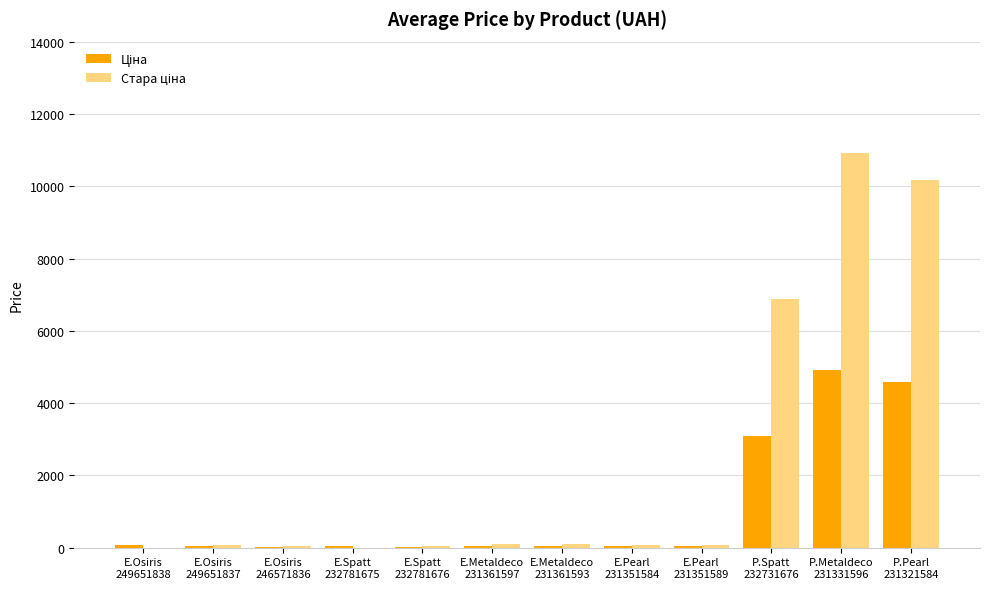

How many series are shown in this chart?

2